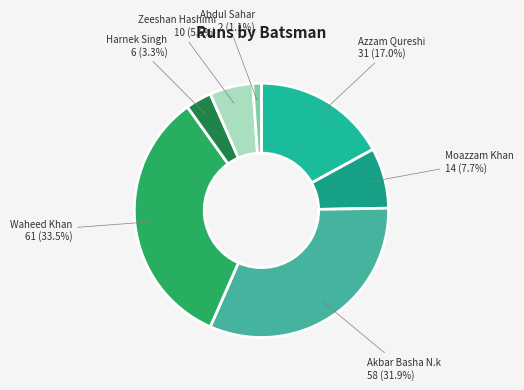

How many segments does this pie chart have?

7